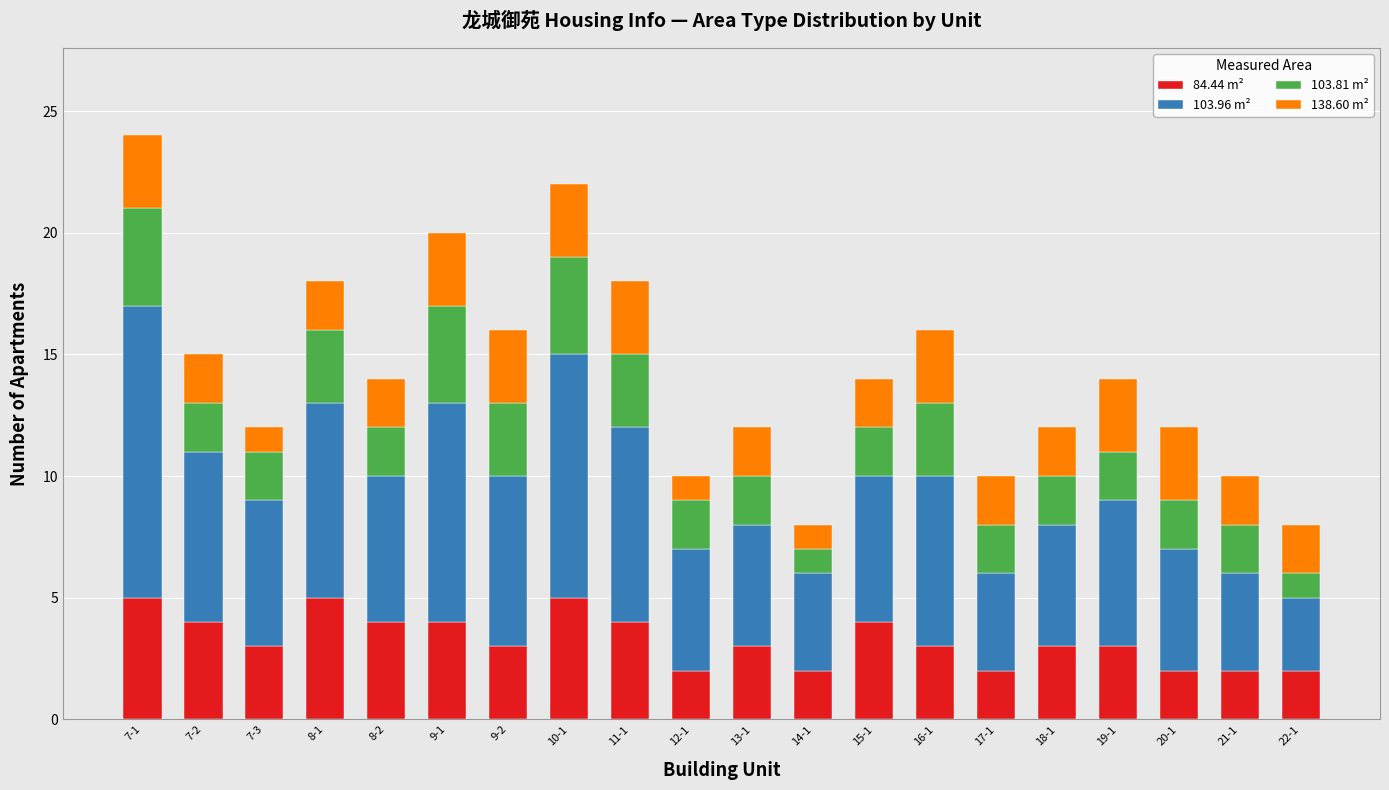

True or false: 84.44 m² has a value of 3 at 13-1.

True